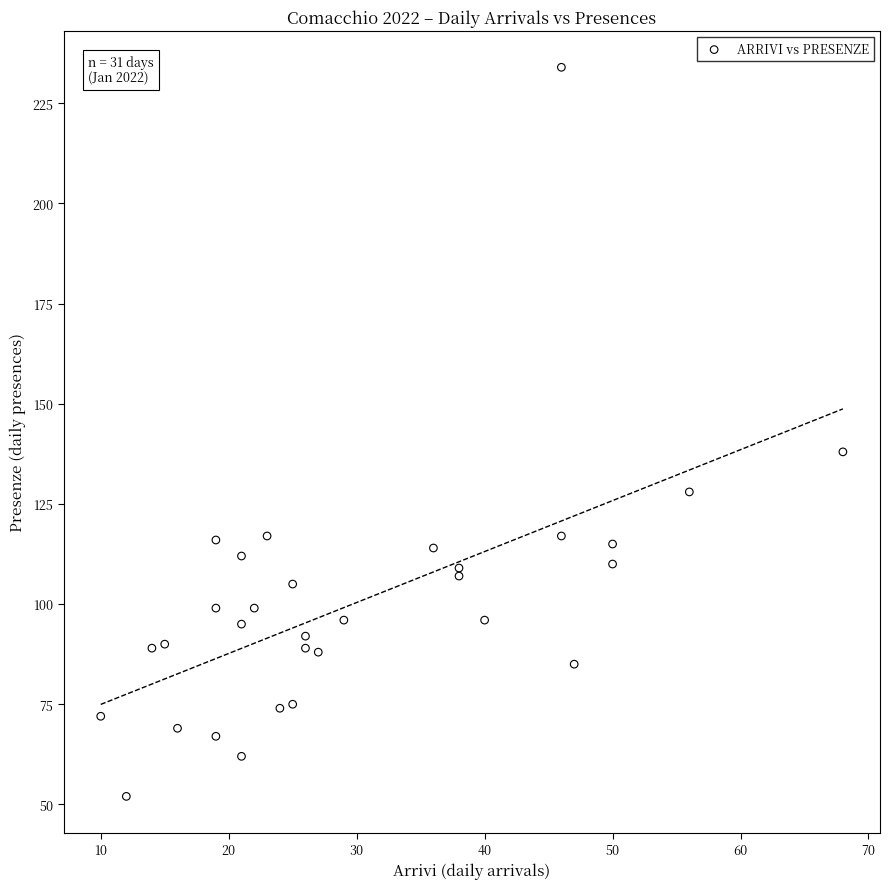

What Y value in the scatter plot is closest to 143?

138